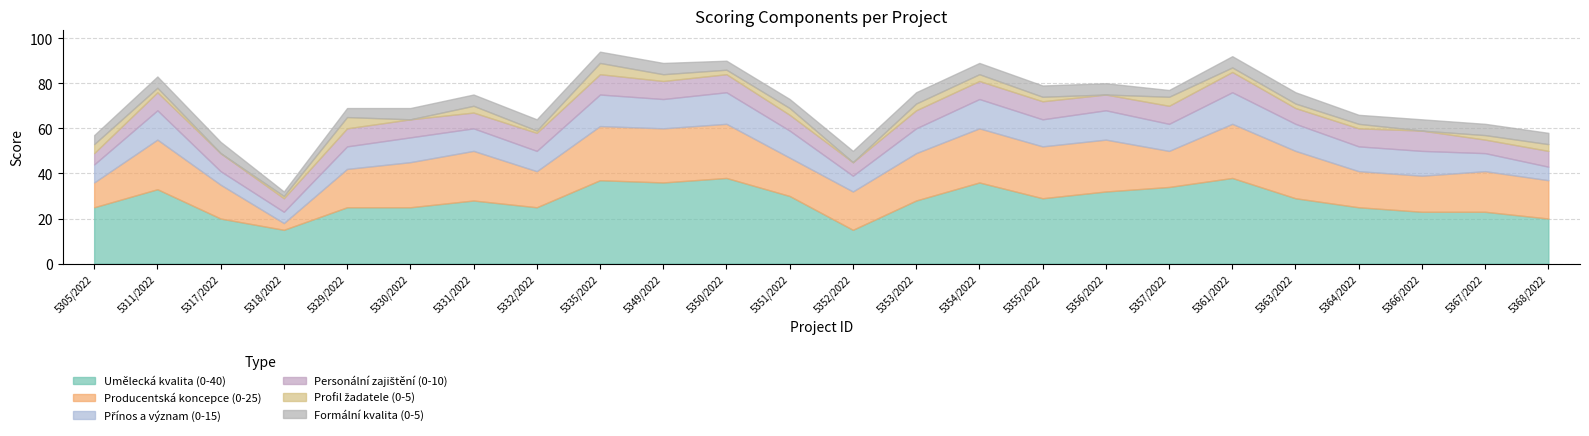

Does the chart have visible grid lines?

Yes